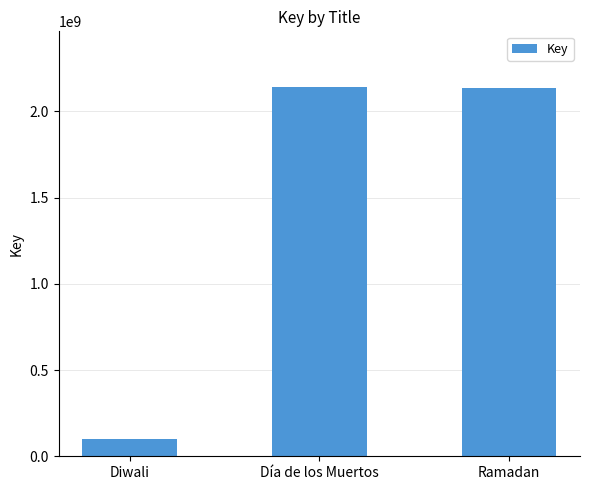

What is the sum of the values at Diwali and Día de los Muertos?

2242709656